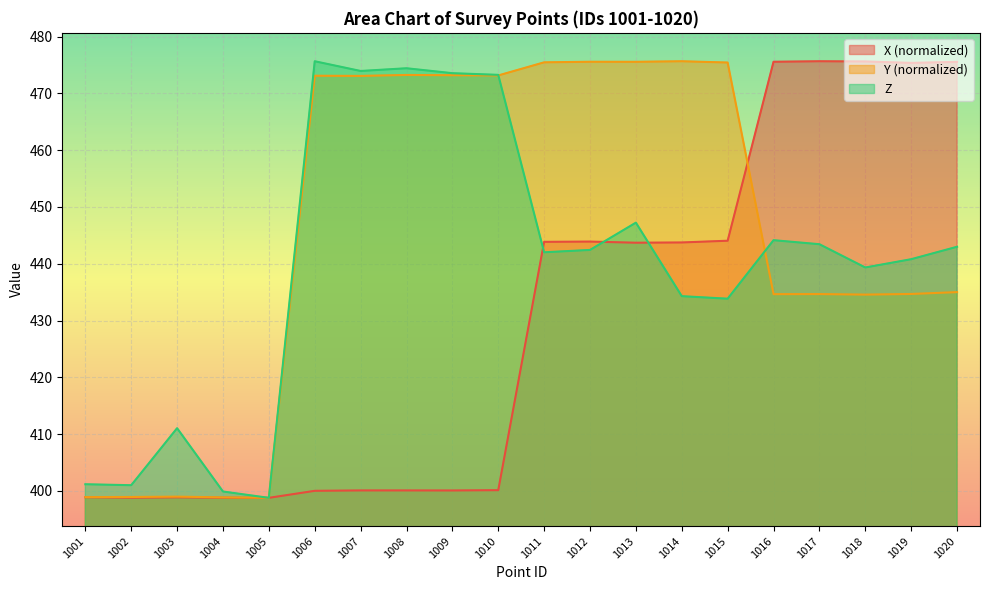

How many lines are shown in the chart?

3